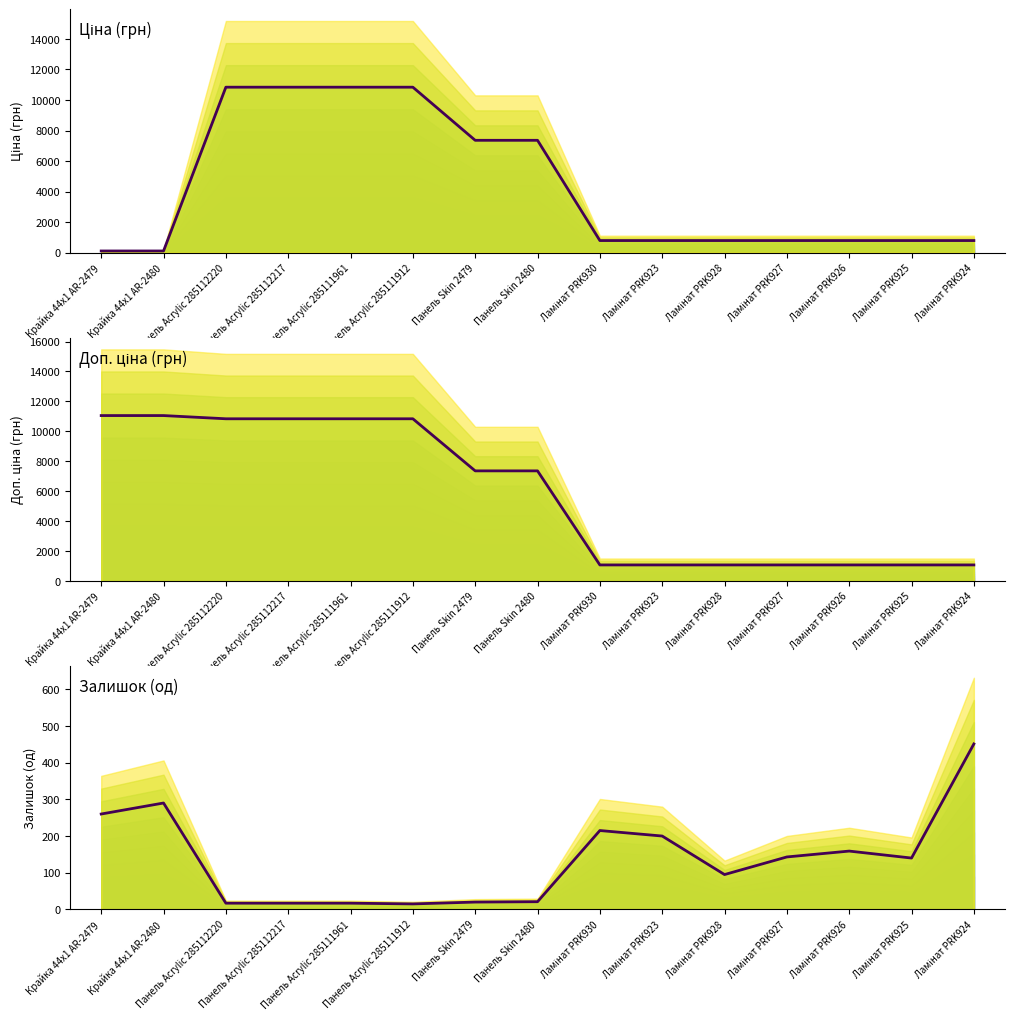

True or false: Ціна has more than 1 interior local peaks.

False